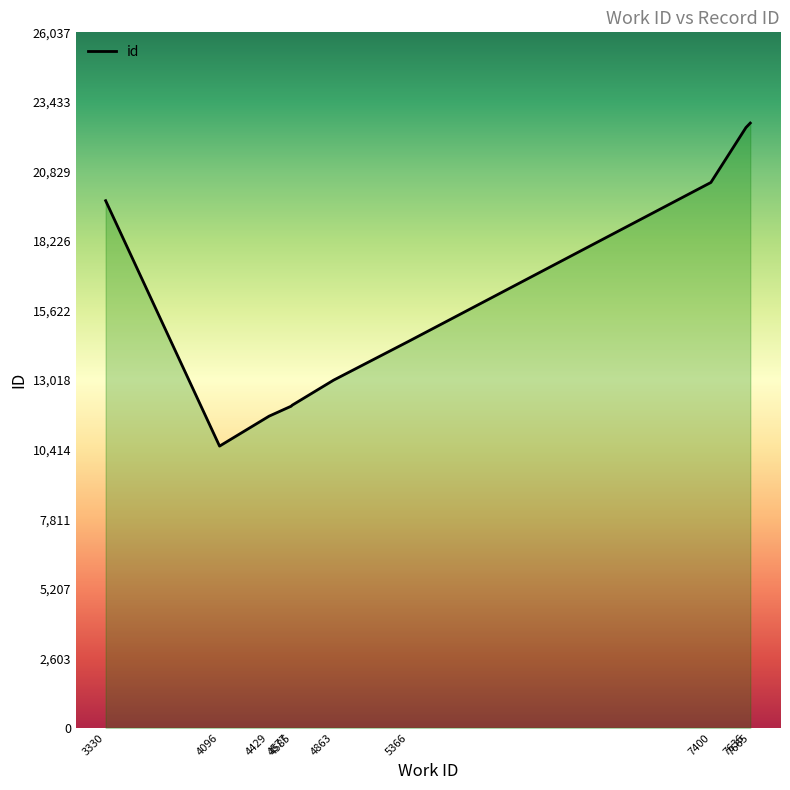

At which label does the data first exceed 14465?

3330